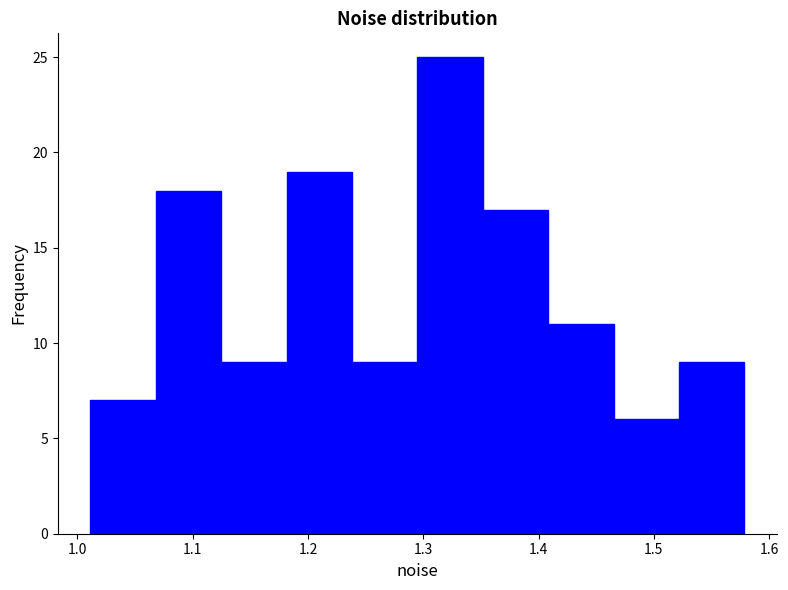

Reading left to right, transcribe this chart: for each bar, give the range it covers on the x-axis and its height. Neither the bar edges nor the heights are printed on the chart, so give them approximately, as read against the axes.

1.01 to 1.07: 7
1.07 to 1.12: 18
1.12 to 1.18: 9
1.18 to 1.24: 19
1.24 to 1.29: 9
1.29 to 1.35: 25
1.35 to 1.41: 17
1.41 to 1.47: 11
1.47 to 1.52: 6
1.52 to 1.58: 9